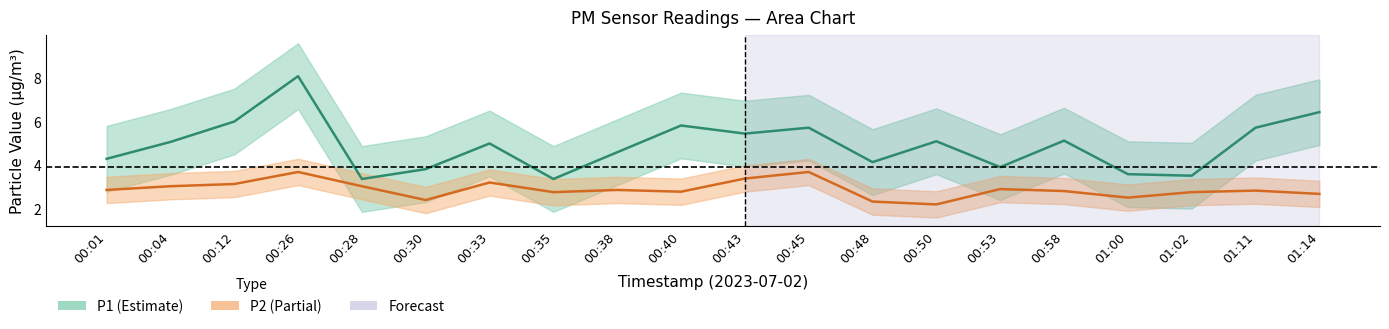

Reading left to right, transcribe all the data shown in this chart.

P1: 4.3	5.1	6.0	8.1	3.4	3.8	5.0	3.4	4.6	5.8	5.5	5.7	4.2	5.1	3.9	5.1	3.6	3.5	5.7	6.4
P2: 2.9	3.0	3.1	3.7	3.0	2.4	3.2	2.8	2.9	2.8	3.4	3.7	2.4	2.2	2.9	2.8	2.5	2.8	2.9	2.7